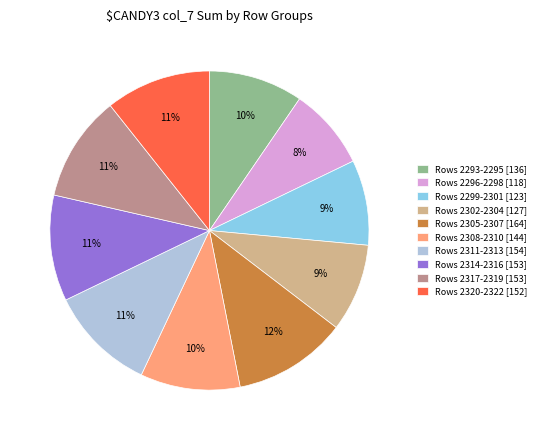

Which has a higher value, Rows 2293-2295 [136] or Rows 2314-2316 [153]?

Rows 2314-2316 [153]